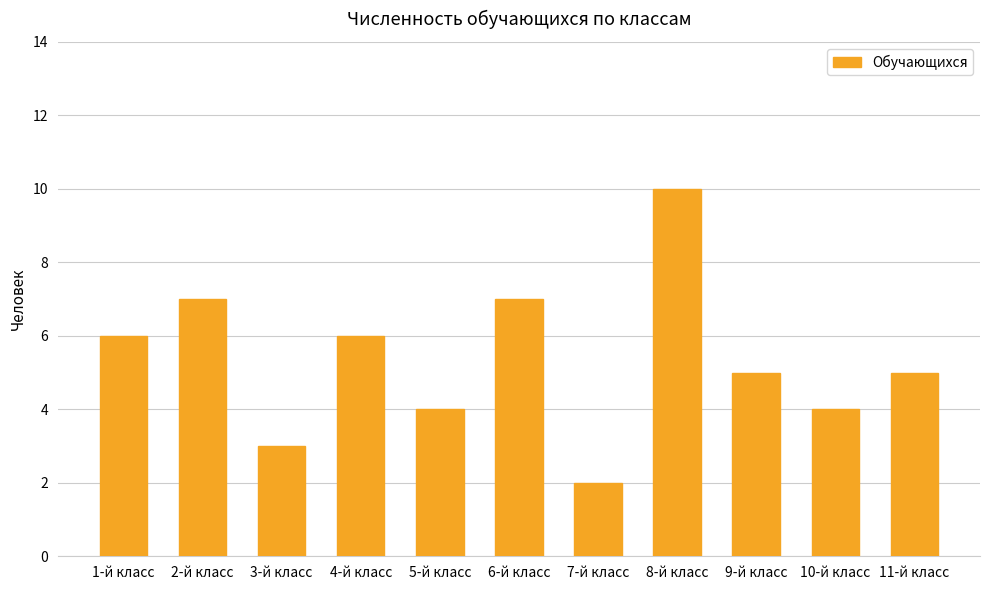

Which label corresponds to the largest value in the chart?

8-й класс